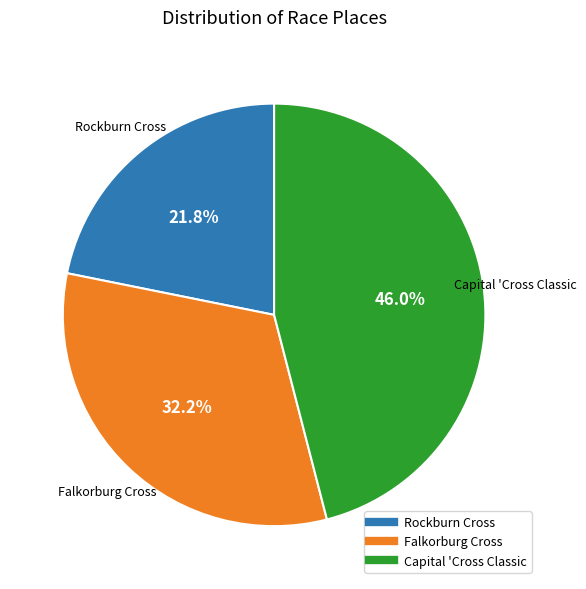

Count the number of slices in the pie.

3